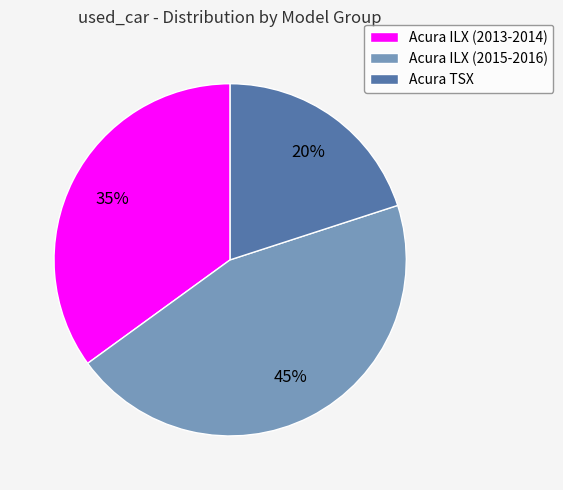

Which category has the smallest portion of the pie?

Acura TSX